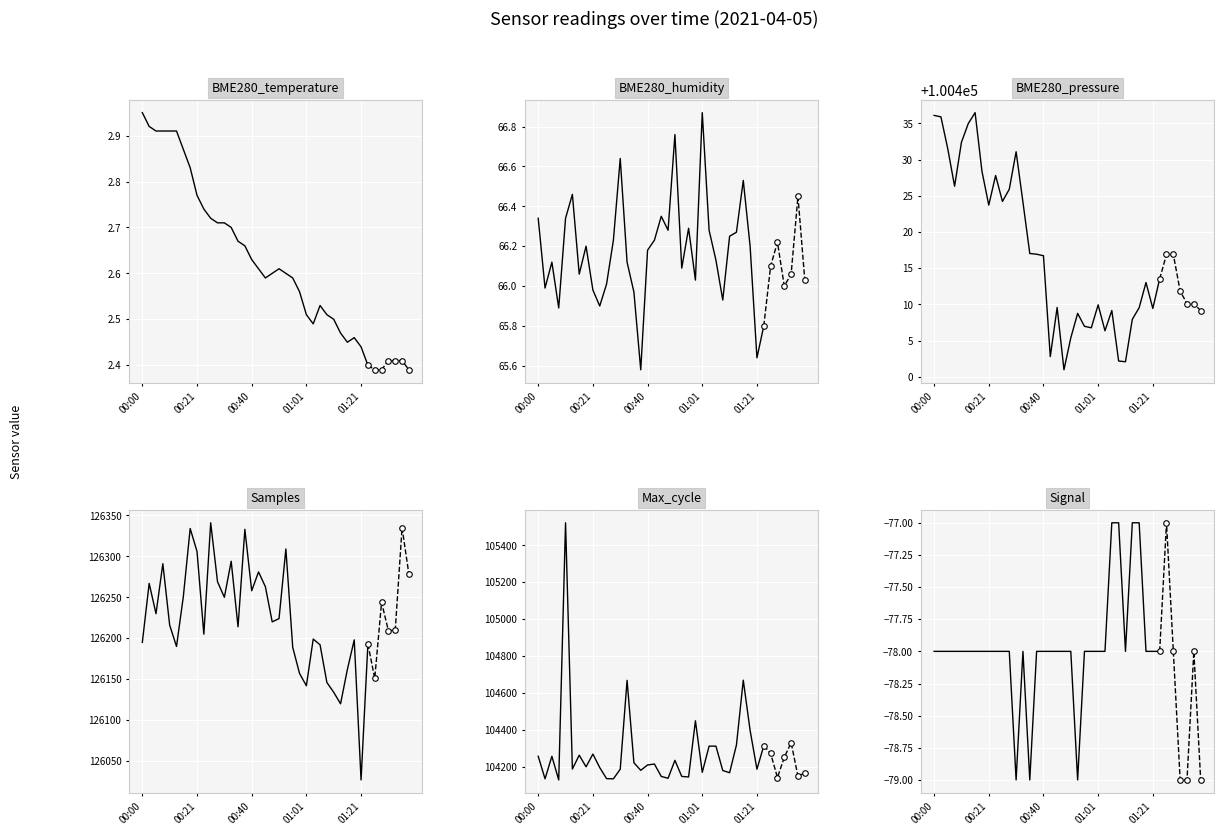

What are all the series names shown in the legend?

BME280_temperature, BME280_humidity, BME280_pressure, Samples, Max_cycle, Signal